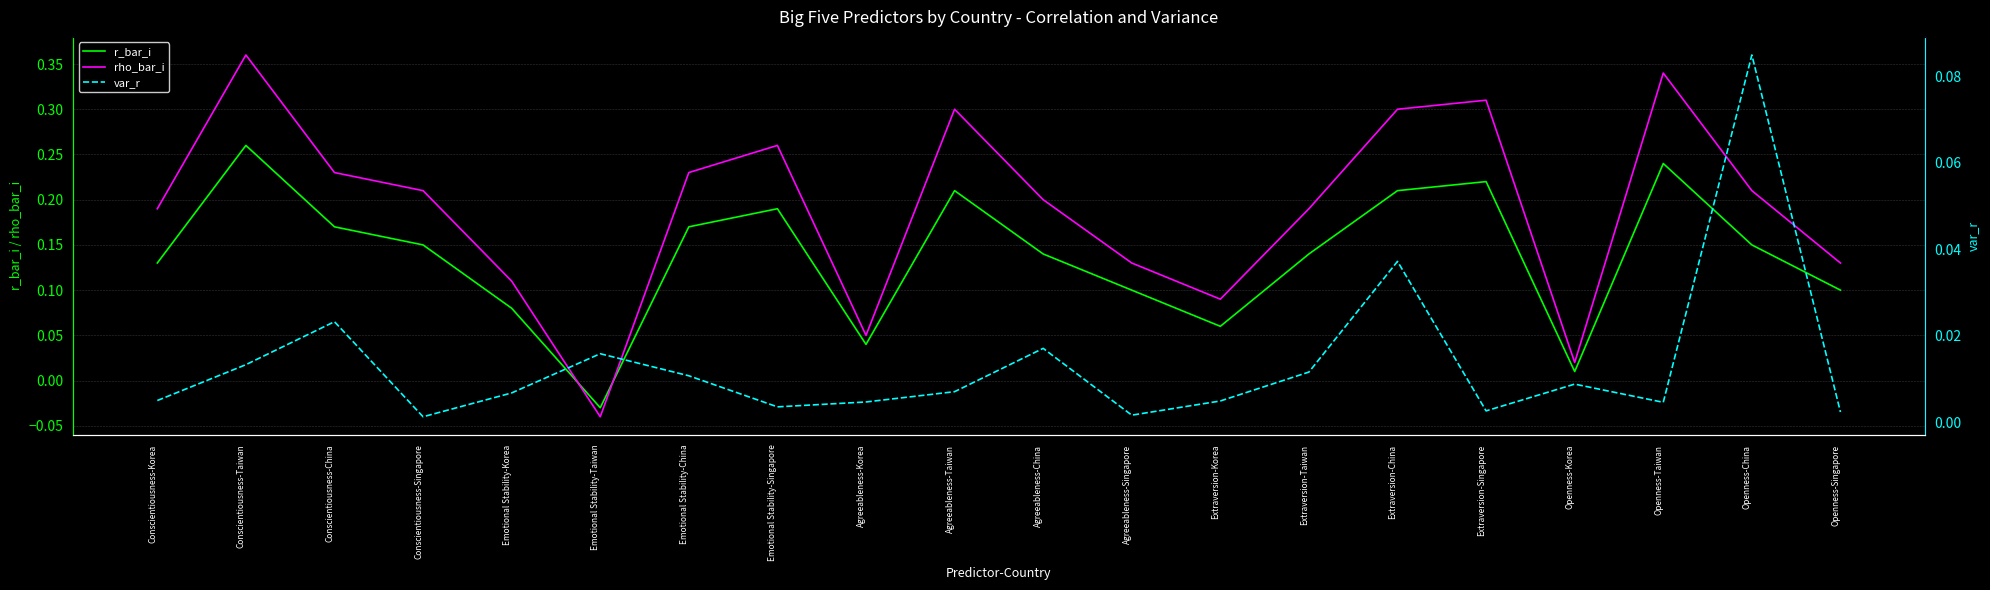

List the series in order of their peak value, highest first.

rho_bar_i, r_bar_i, var_r